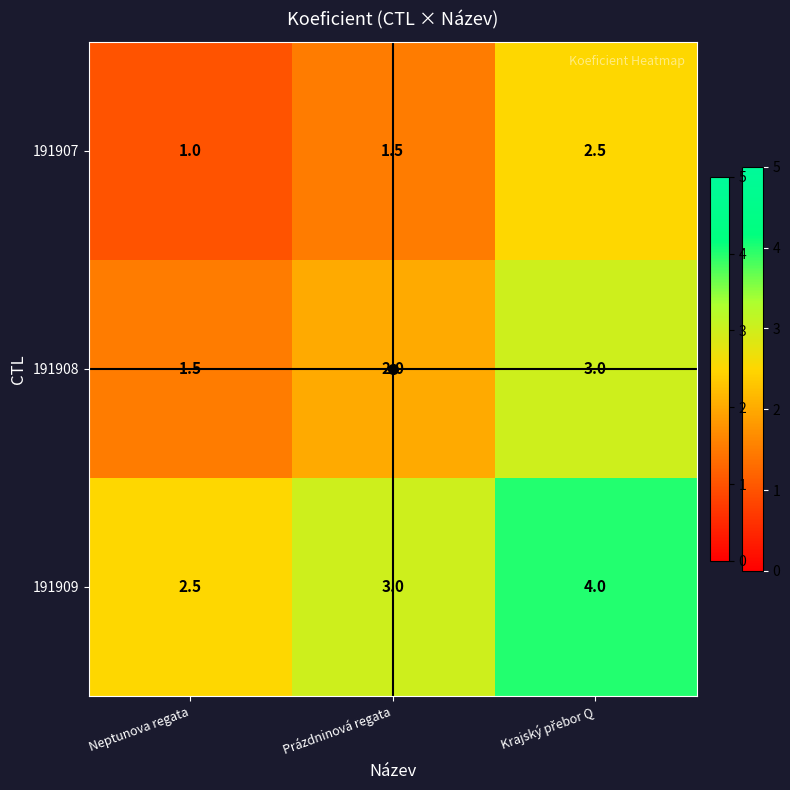

What is the difference between the maximum and minimum values in the 191907 series?

1.5